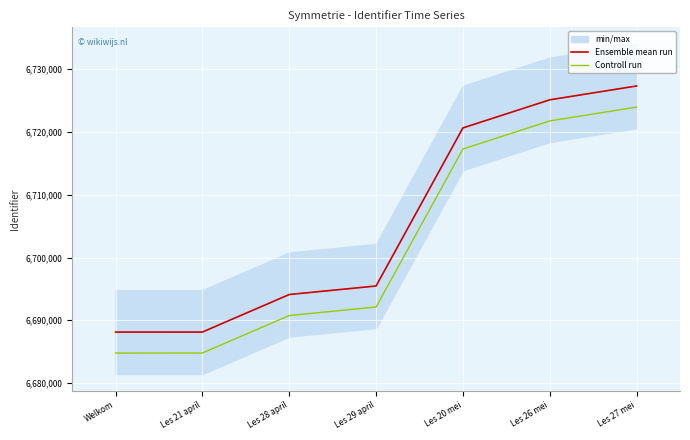

List the series in order of their overall mean, highest first.

Ensemble mean run, Controll run